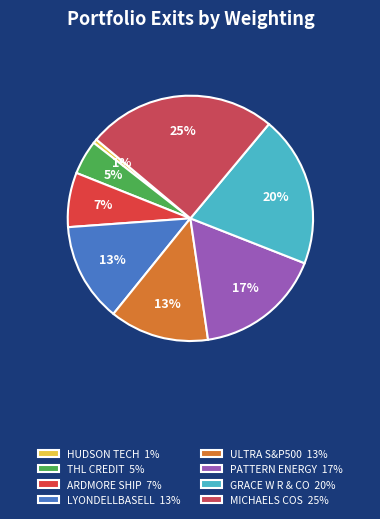

How many segments does this pie chart have?

8